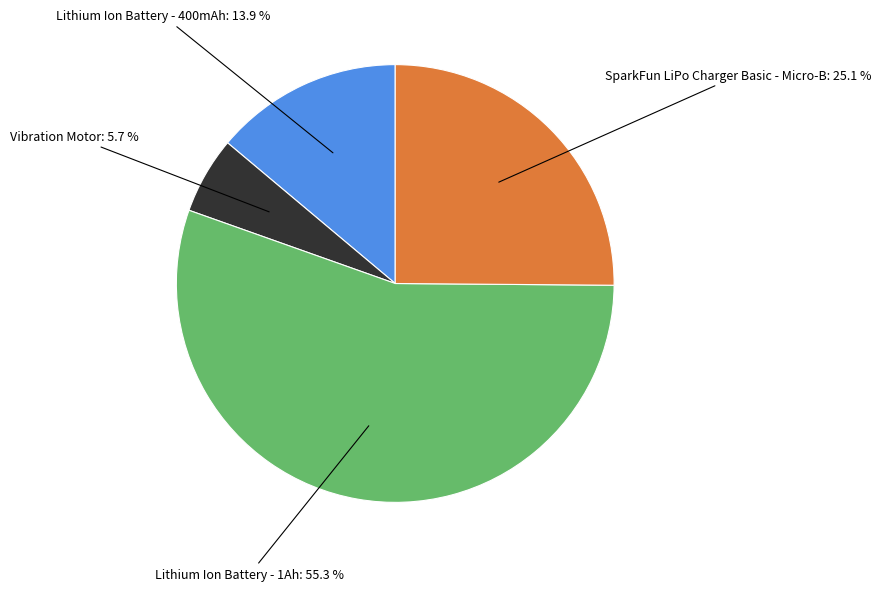

Does Lithium Ion Battery - 1Ah account for over 50% of the chart?

Yes